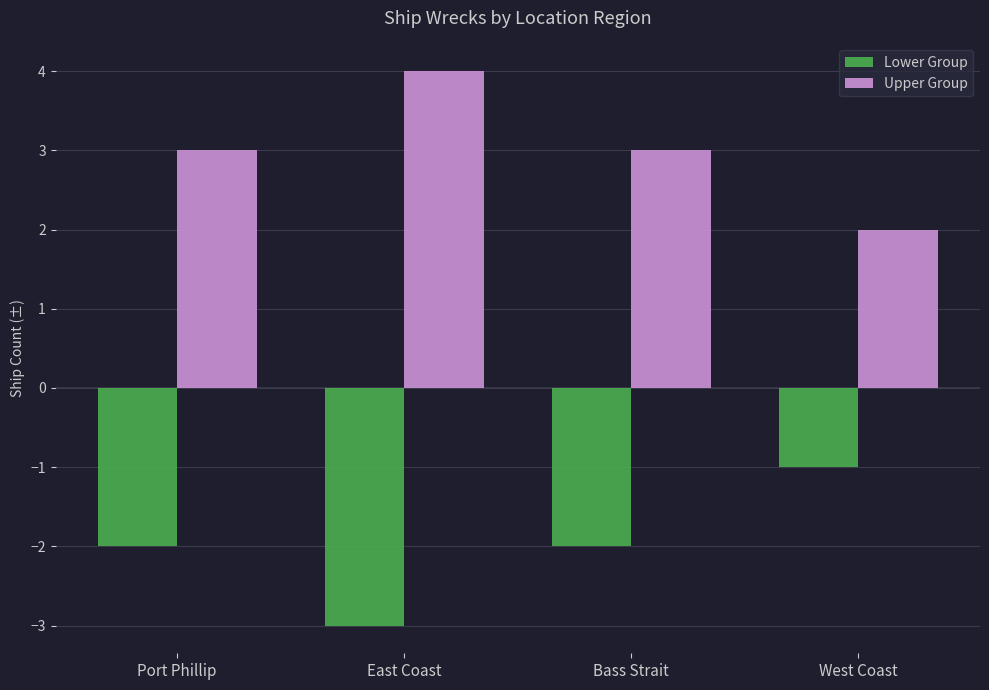

Reading left to right, extract all data points from this chart.

Lower Group: Port Phillip=-2	East Coast=-3	Bass Strait=-2	West Coast=-1
Upper Group: Port Phillip=3	East Coast=4	Bass Strait=3	West Coast=2